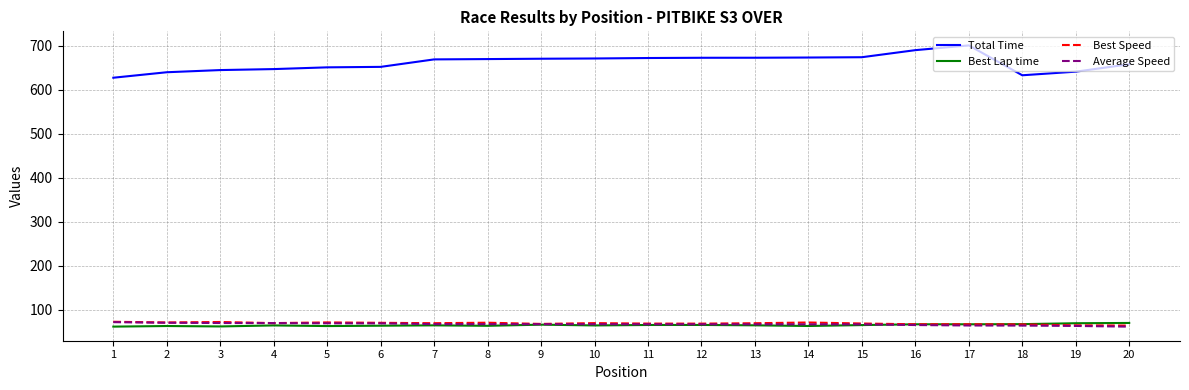

What are all the series names shown in the legend?

Total Time, Best Lap time, Best Speed, Average Speed